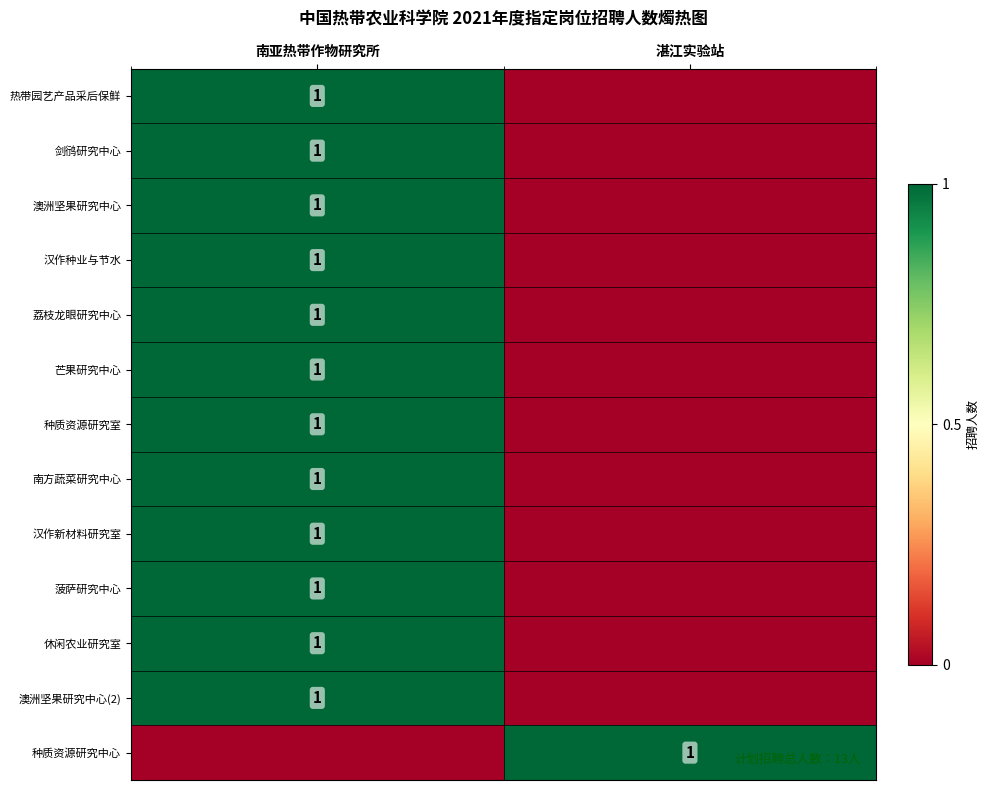

Is it true that 南方蔬菜研究中心 equals 1 at 南亚热带作物研究所?

True